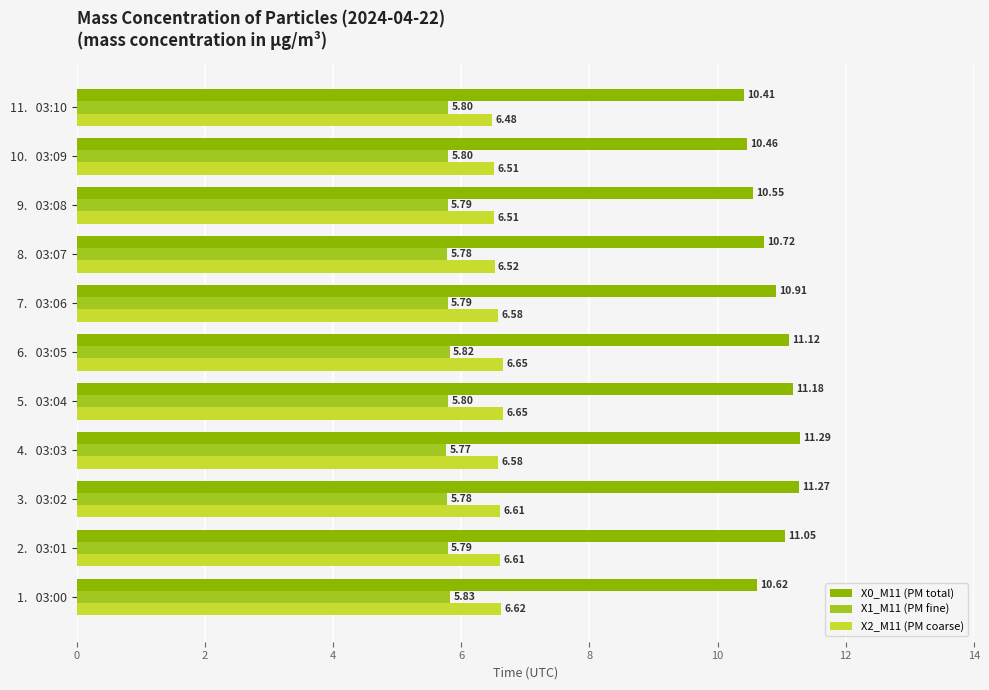

List the series in order of their peak value, highest first.

X0_M11 (PM total), X2_M11 (PM coarse), X1_M11 (PM fine)